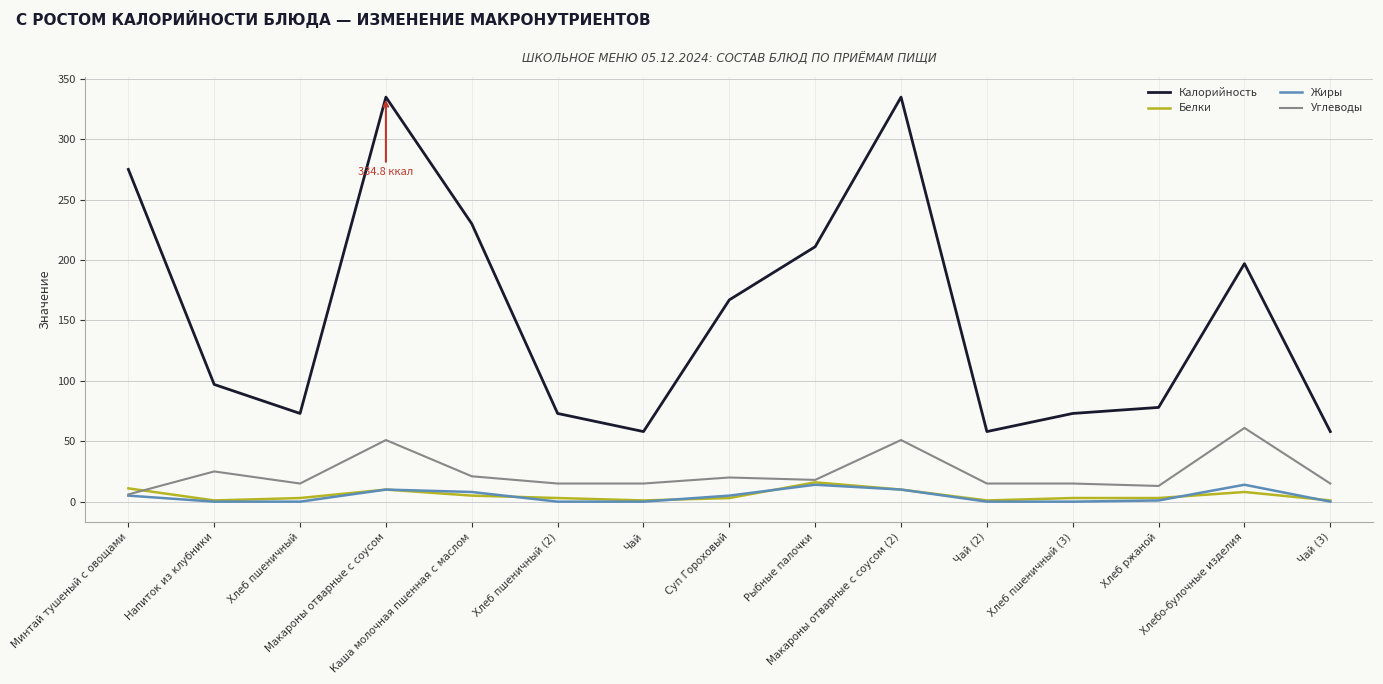

What is the minimum value for Калорийность?

58.0